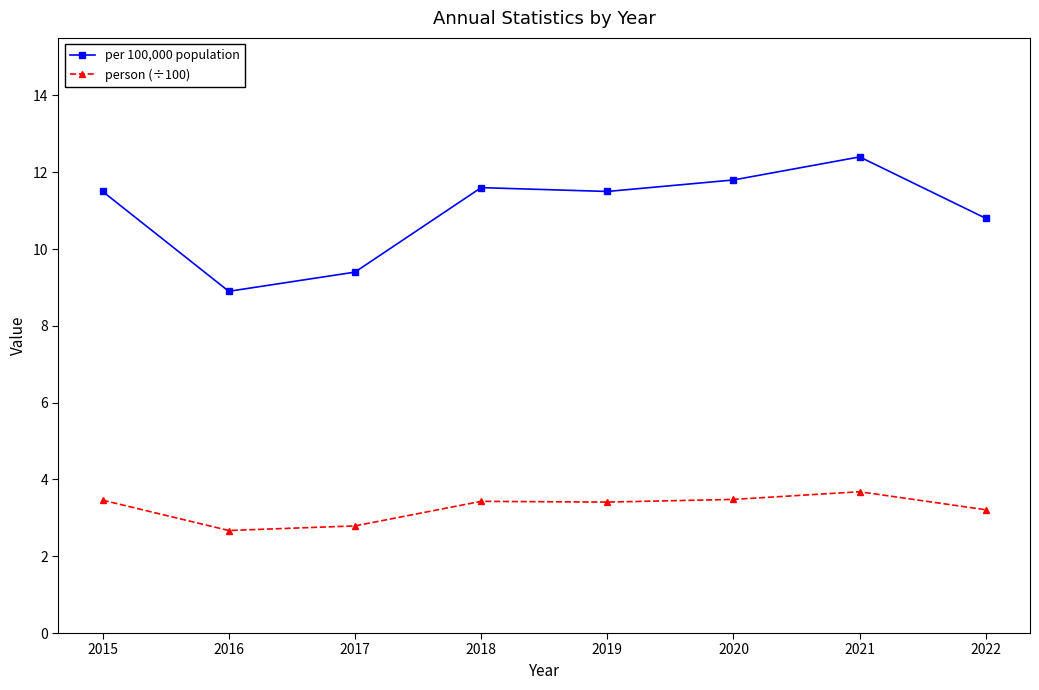

True or false: per 100,000 population has more than 2 interior local peaks.

False